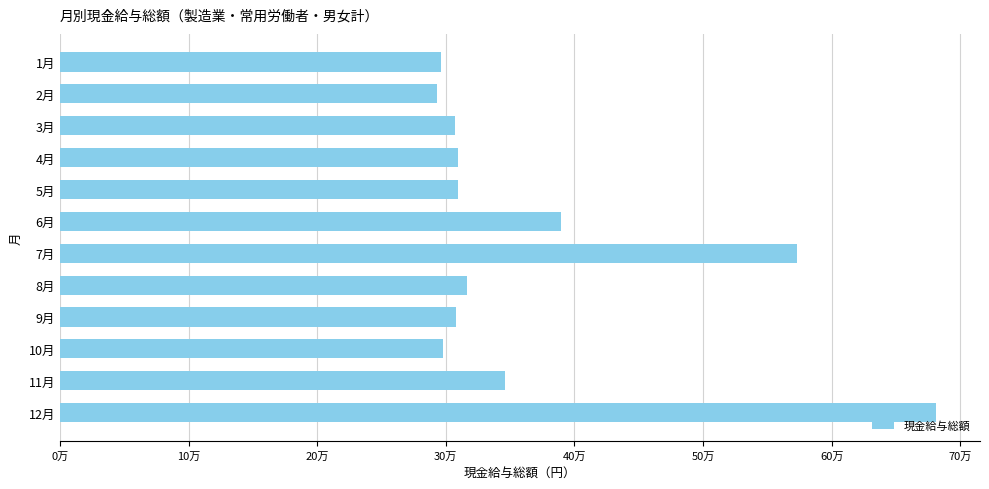

Does the chart contain any negative values?

No